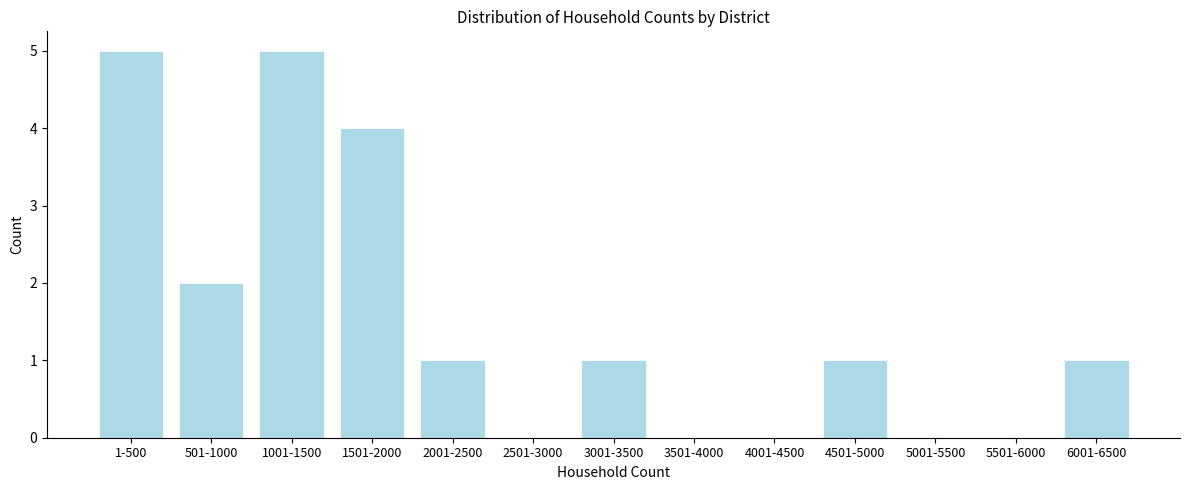

Reading left to right, list all the values displayed in this chart.

1-500=5	501-1000=2	1001-1500=5	1501-2000=4	2001-2500=1	2501-3000=0	3001-3500=1	3501-4000=0	4001-4500=0	4501-5000=1	5001-5500=0	5501-6000=0	6001-6500=1